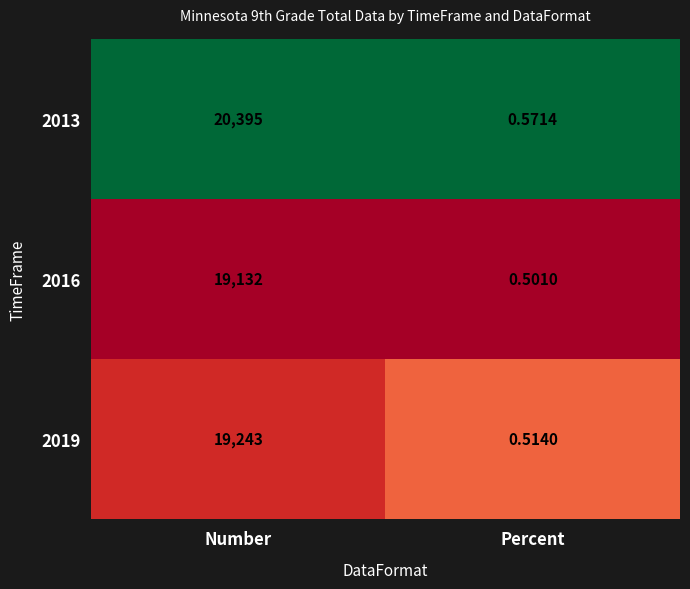

Which label corresponds to the smallest value in the chart?

Percent